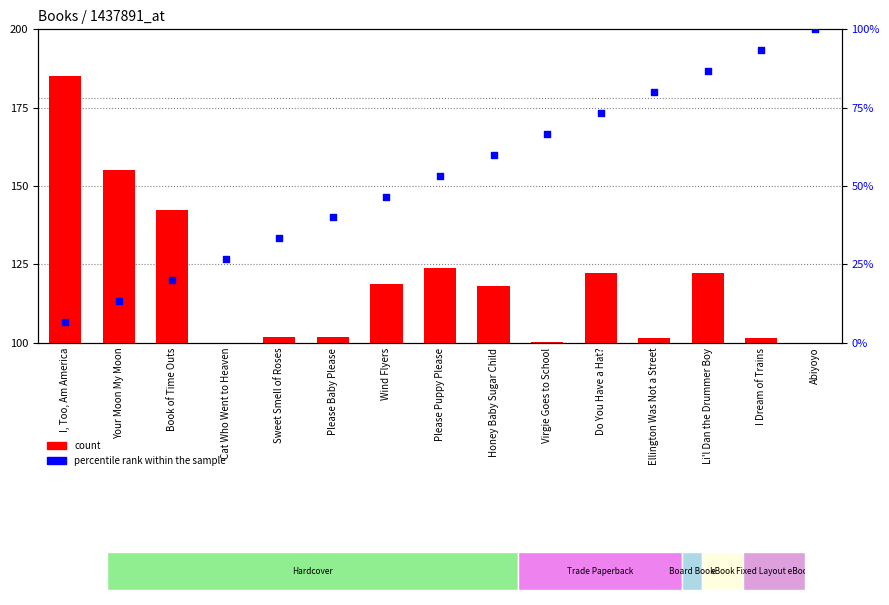

What are all the series names shown in the legend?

count, percentile rank within the sample